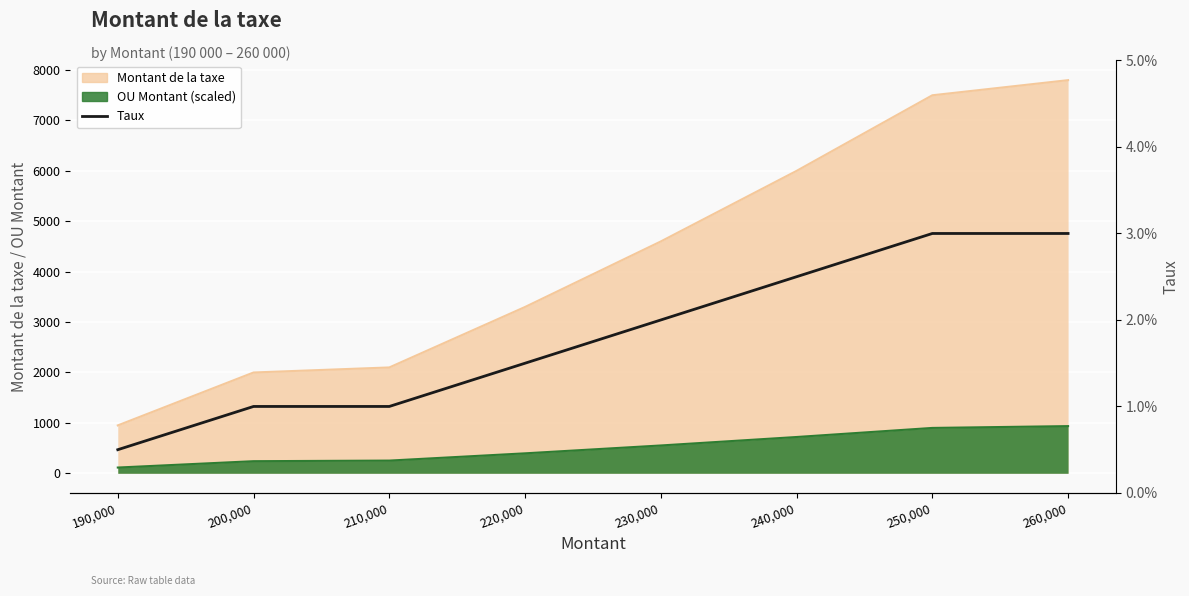

True or false: the data has more than 2 interior local peaks.

False